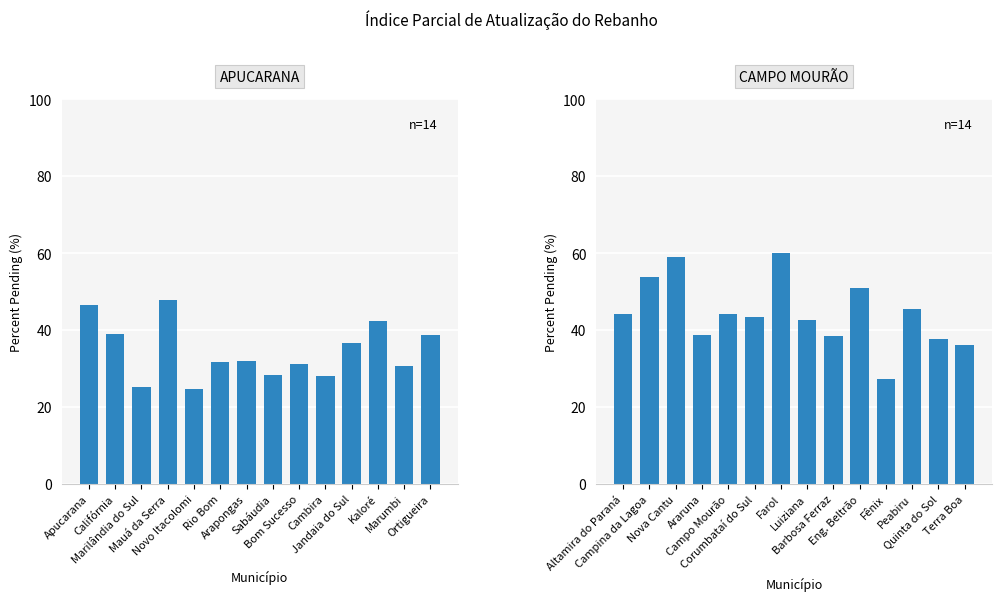

True or false: CAMPO MOURÃO has a value of 15.9 at Eng. Beltrão.

False